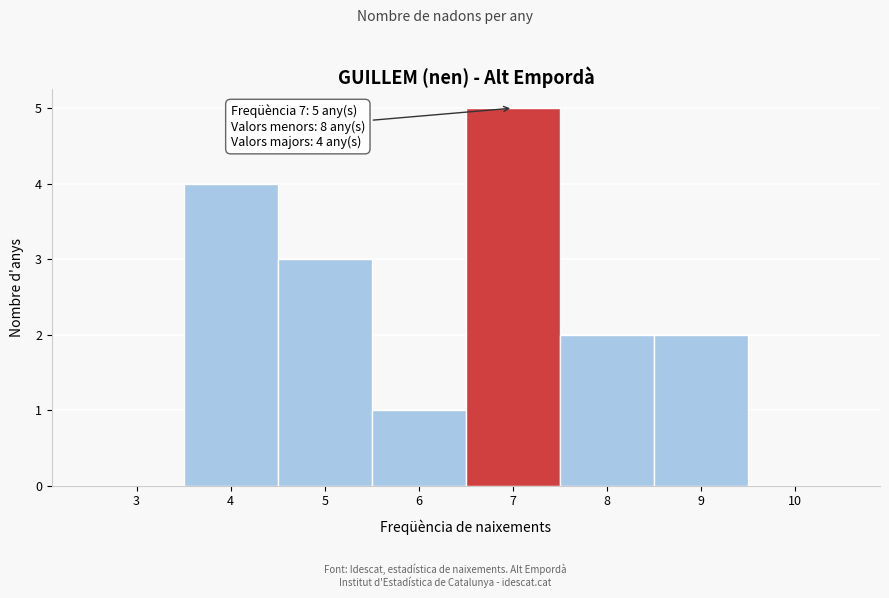

Reading right to left, transcribe all the data shown in this chart.

10=0	9=2	8=2	7=5	6=1	5=3	4=4	3=0